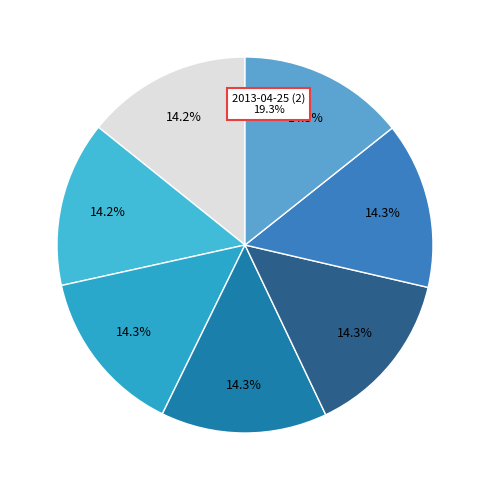

Which has a higher value, 2013-04-25 (2) or 2013-04-25 (1)?

2013-04-25 (2)